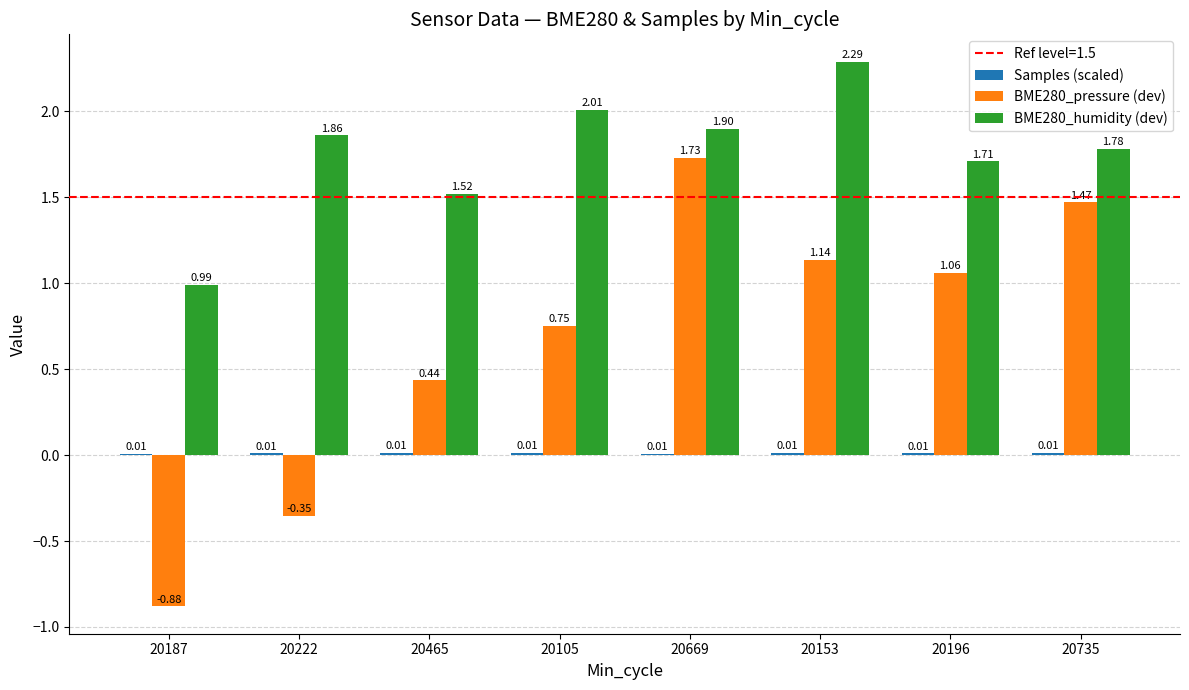

What is the total value across all series at 20196?

2.8